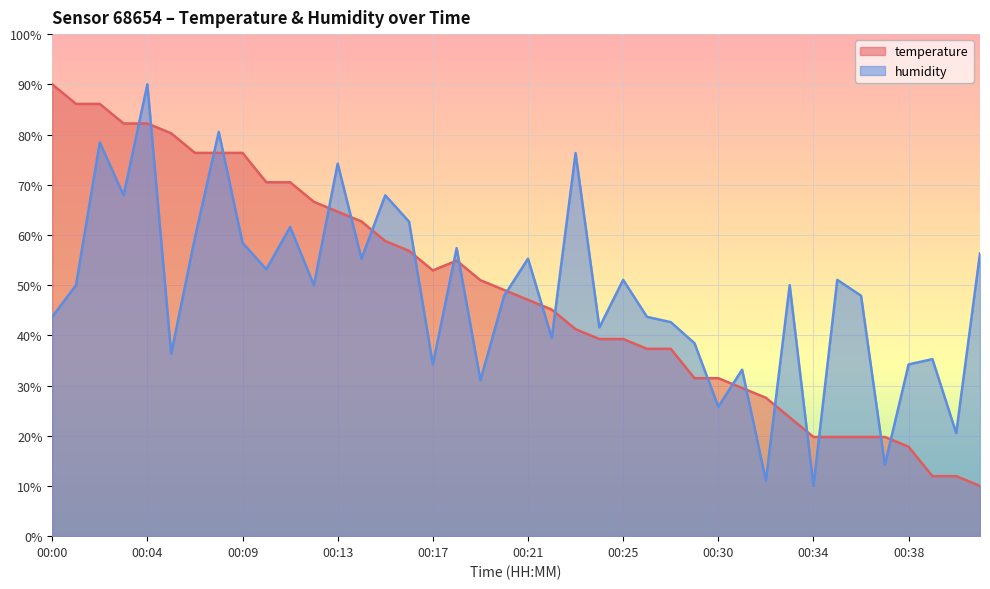

Rank the categories by temperature value from highest to lowest.

00:00, 00:01, 00:02, 00:03, 00:04, 00:05, 00:06, 00:08, 00:09, 00:10, 00:11, 00:12, 00:13, 00:14, 00:15, 00:16, 00:18, 00:17, 00:19, 00:20, 00:21, 00:22, 00:23, 00:24, 00:25, 00:26, 00:27, 00:28, 00:30, 00:31, 00:32, 00:33, 00:34, 00:35, 00:36, 00:37, 00:38, 00:39, 00:40, 00:41